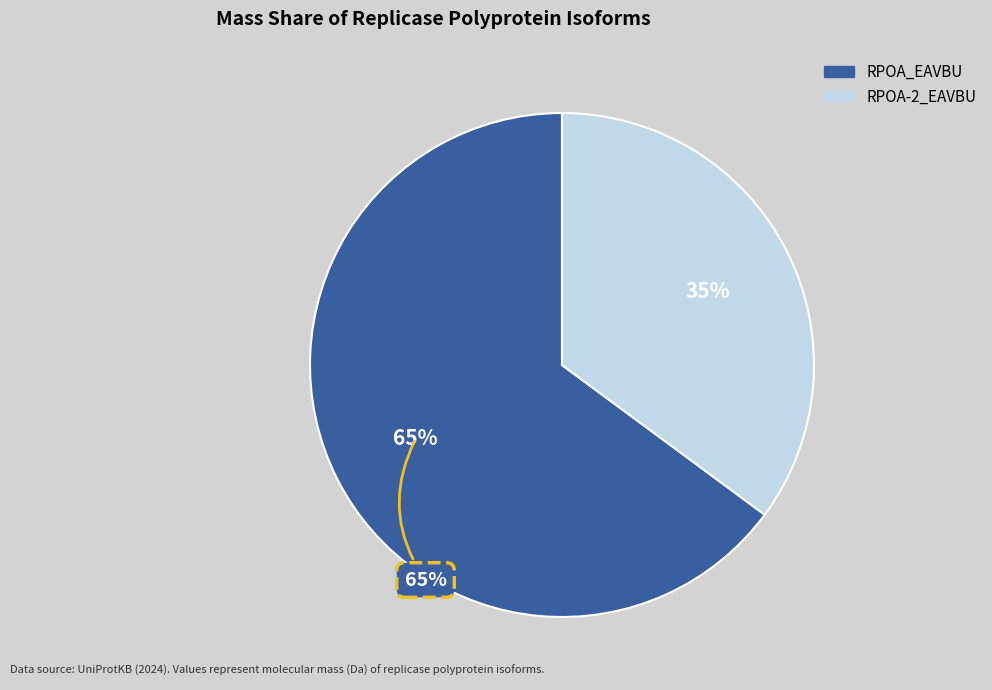

What is the change in value from RPOA_EAVBU to RPOA-2_EAVBU?

-158392.3